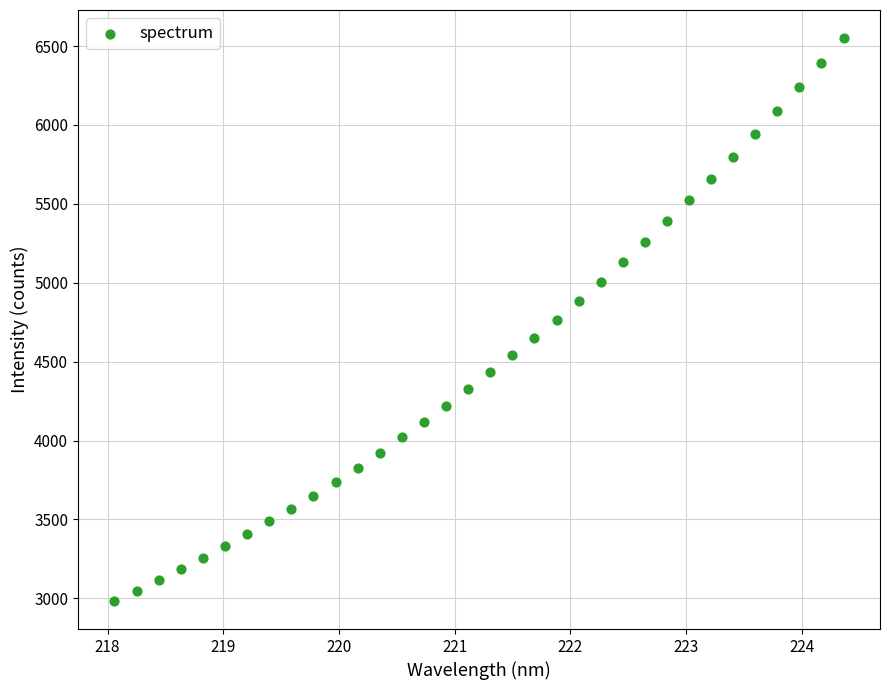

What is the range of Y values (max minus min)?

3566.6